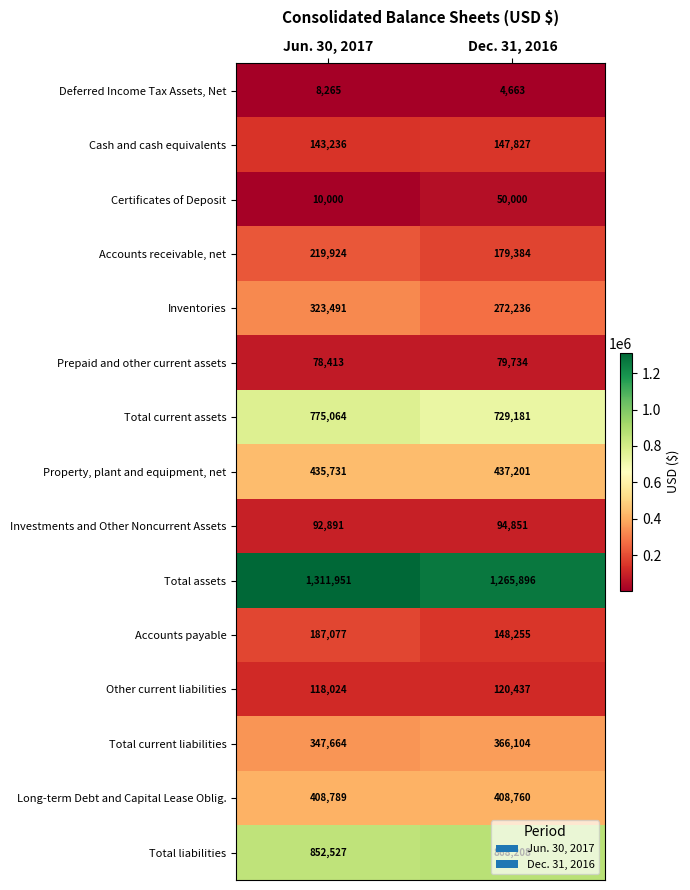

At which category does the chart reach its peak across all series?

Jun. 30, 2017